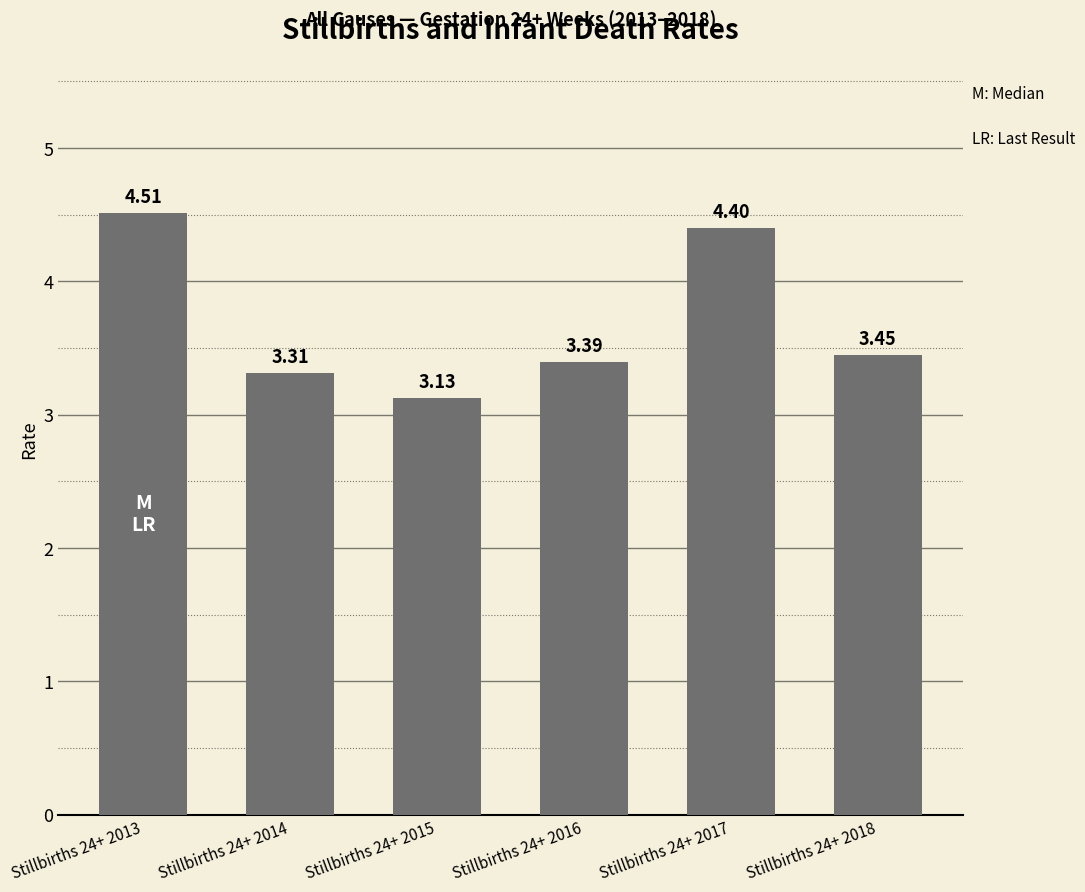

Read the value at Stillbirths 24+ 2013.

4.5